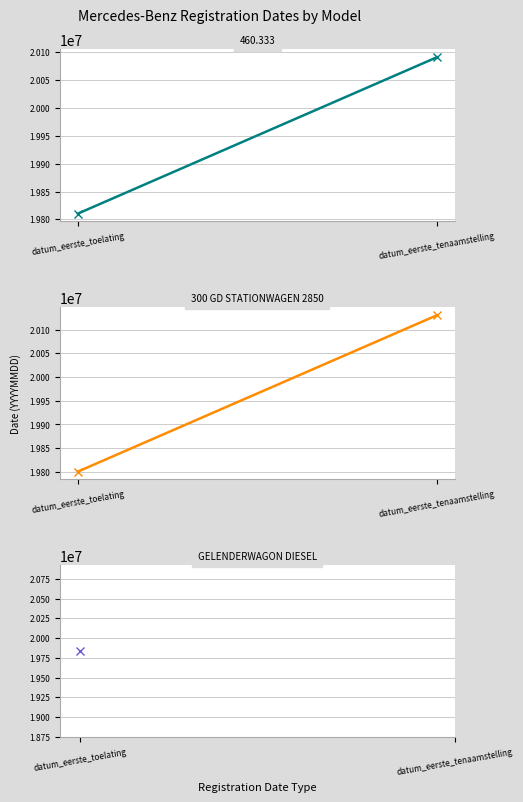

What is the change in value from datum_eerste_toelating to datum_eerste_tenaamstelling?

+329698